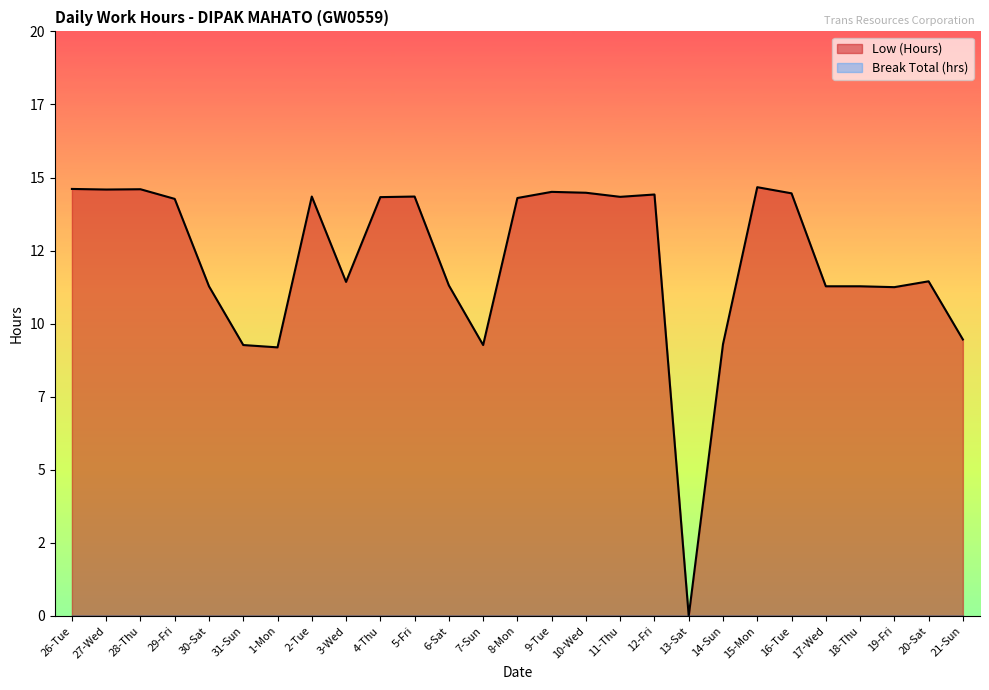

True or false: the data shows 10.1 at 26-Tue.

False